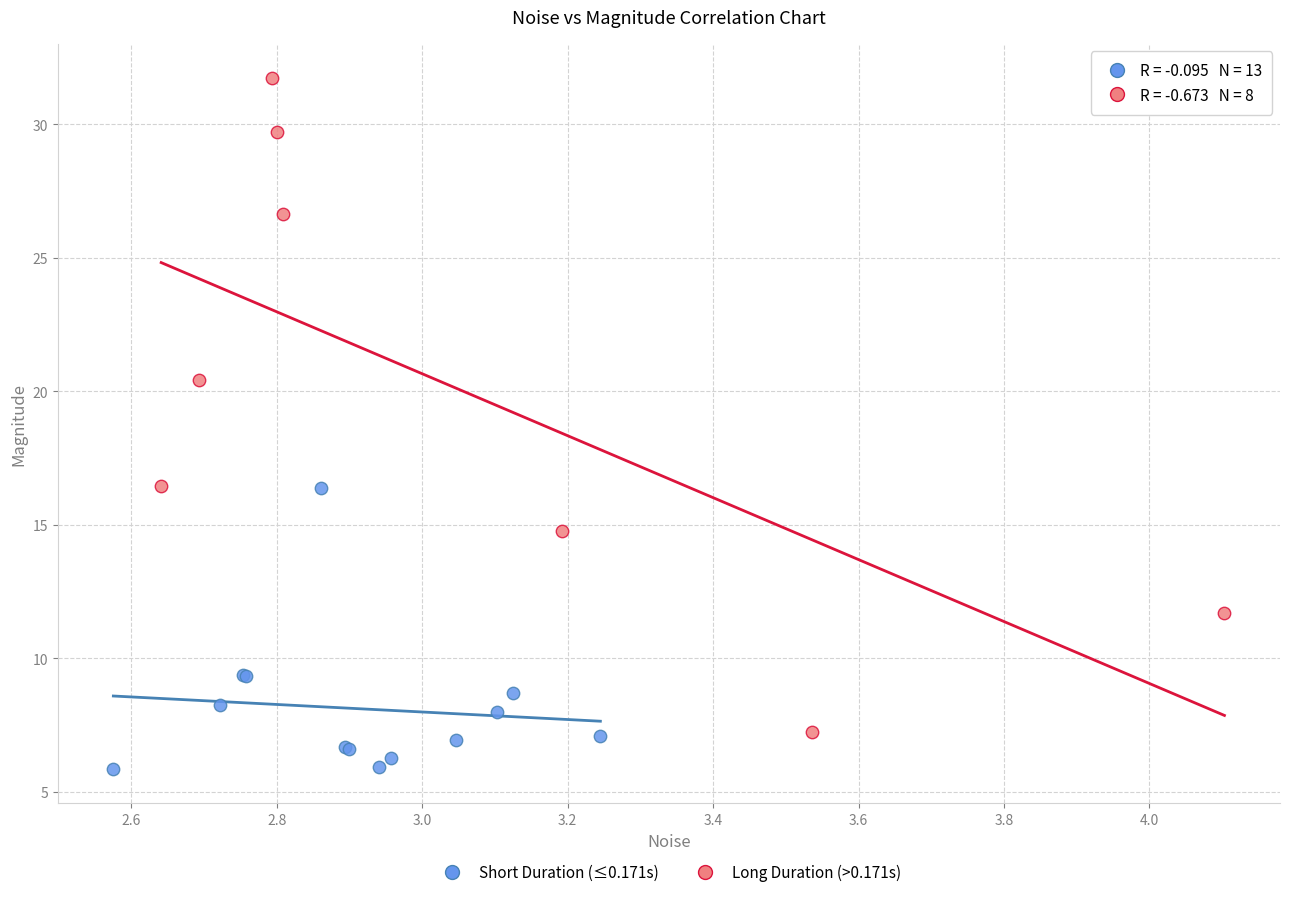

Which series has the largest Y range (max minus min)?

Long Duration (>0.171s)